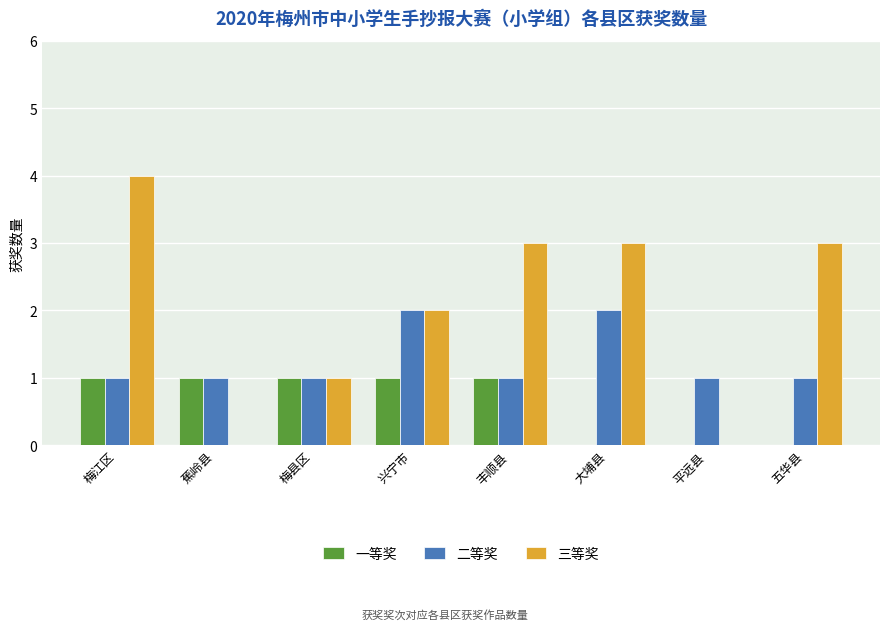

What is the difference between the 三等奖 values at 梅县区 and 蕉岭县?

1